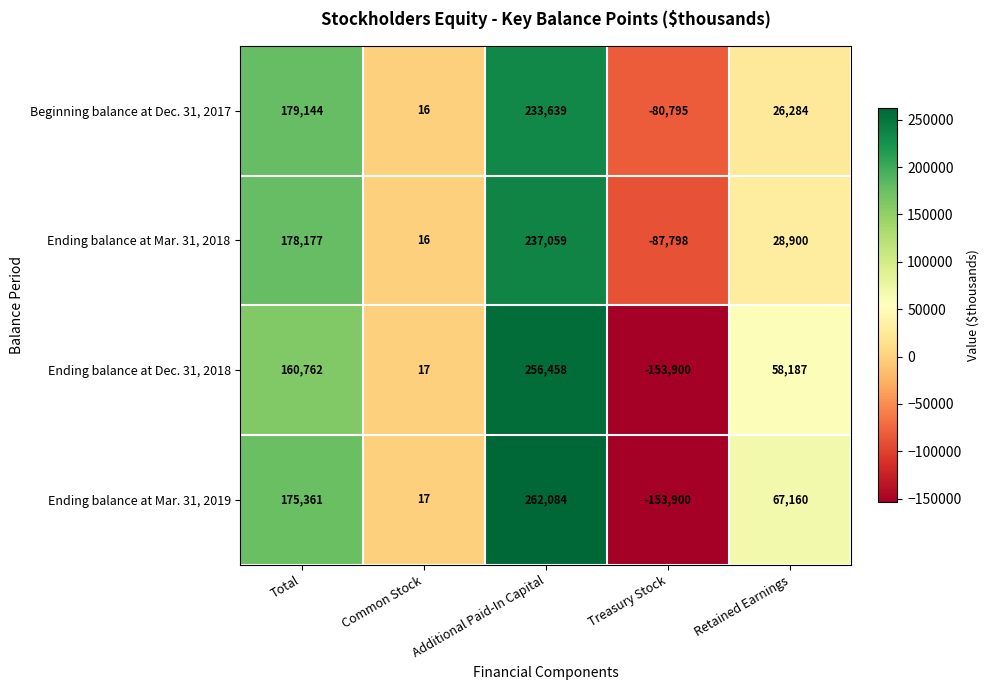

The Ending balance at Mar. 31, 2018 series shows 19870 at Retained Earnings. True or false?

False